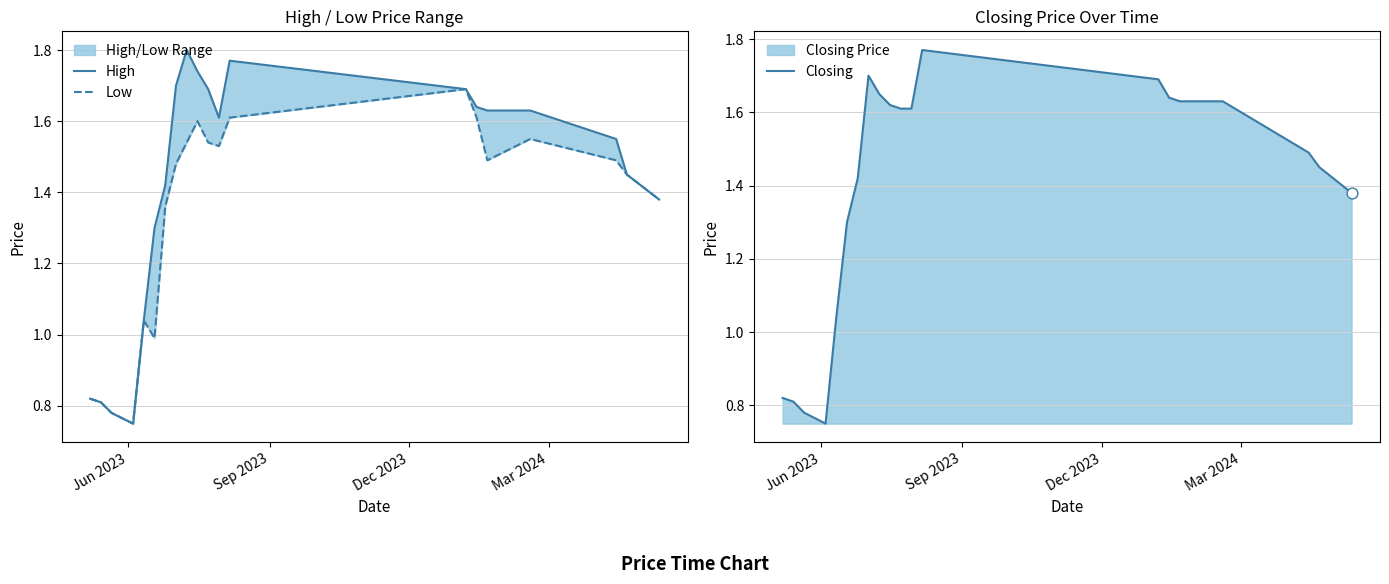

Which series has the widest spread of Y values?

High